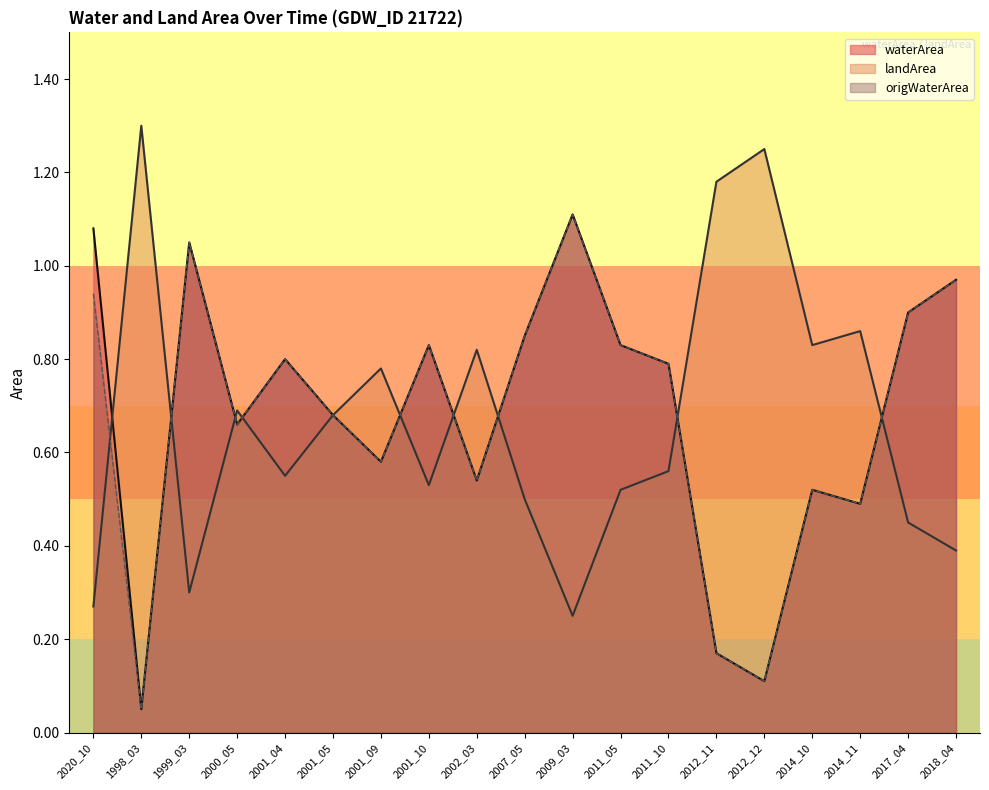

Reading right to left, list all the values displayed in this chart.

waterArea: 2018_04=1.0	2017_04=0.9	2014_11=0.5	2014_10=0.5	2012_12=0.1	2012_11=0.2	2011_10=0.8	2011_05=0.8	2009_03=1.1	2007_05=0.8	2002_03=0.5	2001_10=0.8	2001_09=0.6	2001_05=0.7	2001_04=0.8	2000_05=0.7	1999_03=1.1	1998_03=0.1	2020_10=1.1
landArea: 2018_04=0.4	2017_04=0.5	2014_11=0.9	2014_10=0.8	2012_12=1.2	2012_11=1.2	2011_10=0.6	2011_05=0.5	2009_03=0.2	2007_05=0.5	2002_03=0.8	2001_10=0.5	2001_09=0.8	2001_05=0.7	2001_04=0.6	2000_05=0.7	1999_03=0.3	1998_03=1.3	2020_10=0.3
origWaterArea: 2018_04=1.0	2017_04=0.9	2014_11=0.5	2014_10=0.5	2012_12=0.1	2012_11=0.2	2011_10=0.8	2011_05=0.8	2009_03=1.1	2007_05=0.8	2002_03=0.5	2001_10=0.8	2001_09=0.6	2001_05=0.7	2001_04=0.8	2000_05=0.7	1999_03=1.1	1998_03=0.1	2020_10=0.9